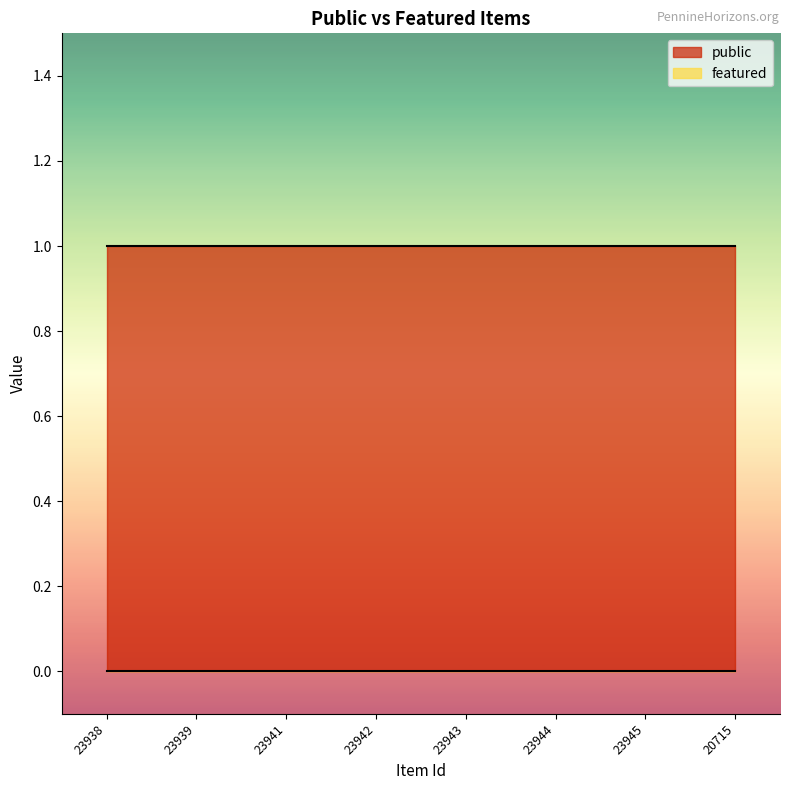

True or false: featured and public cross at least once.

False